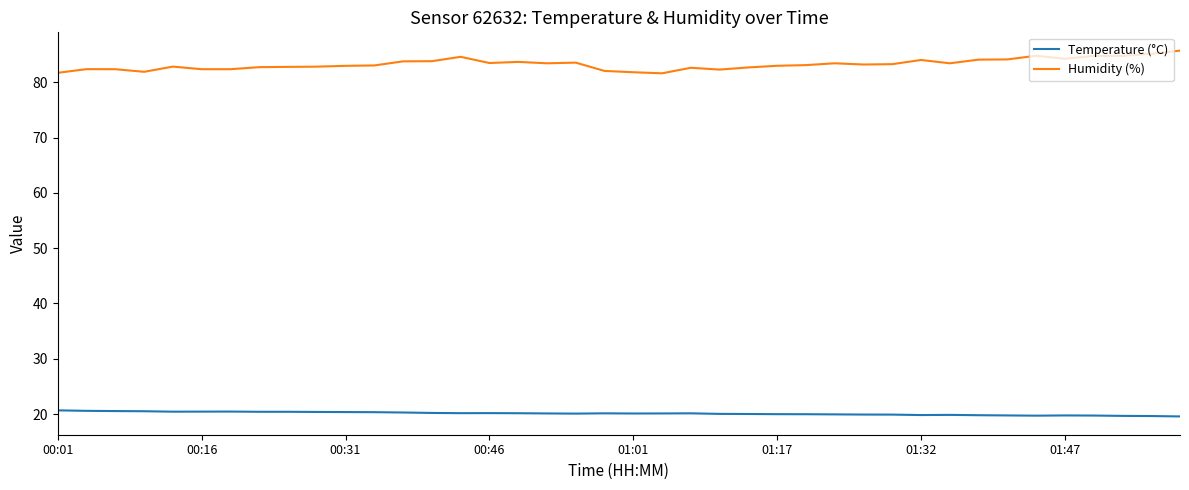

True or false: Humidity (%) and Temperature (°C) intersect in this chart.

False